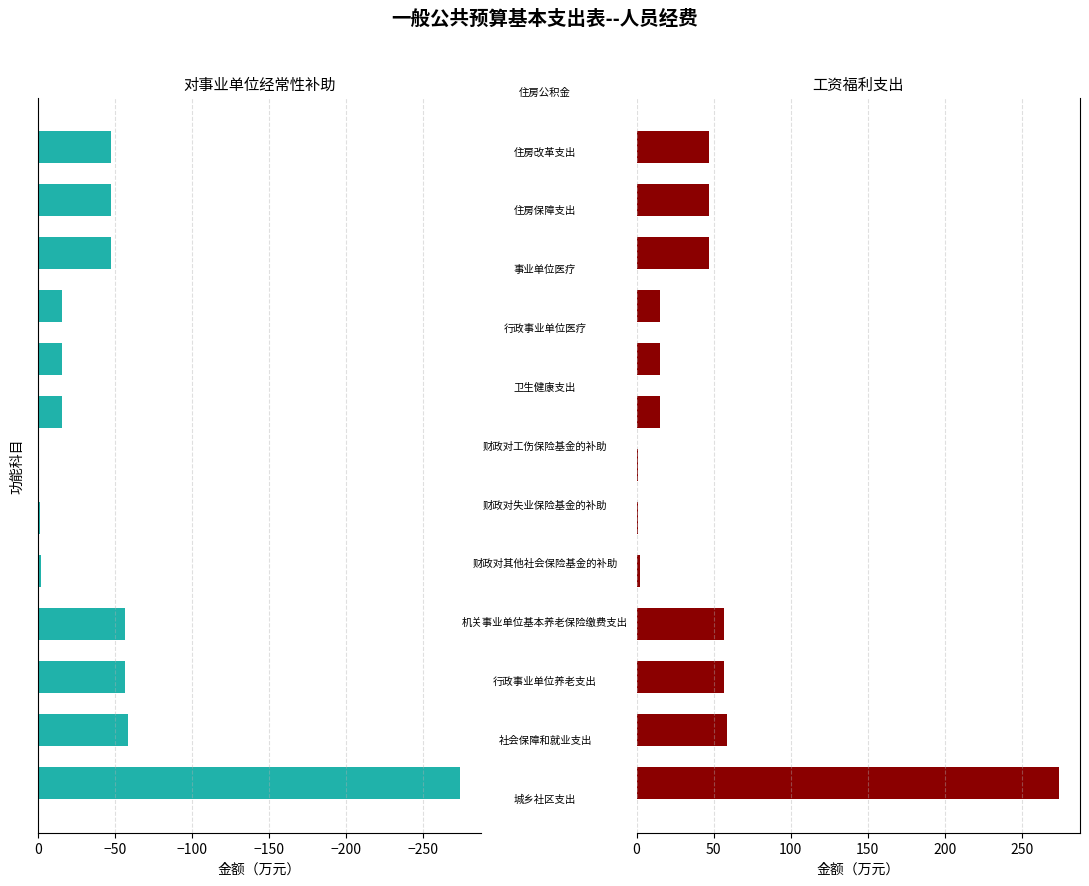

Reading right to left, list all the values displayed in this chart.

对事业单位经常性补助: -47.2	-47.2	-47.2	-15.4	-15.4	-15.4	-0.8	-1.2	-2.1	-56.6	-56.6	-58.7	-274.1
工资福利支出: 47.2	47.2	47.2	15.4	15.4	15.4	0.8	1.2	2.1	56.6	56.6	58.7	274.1